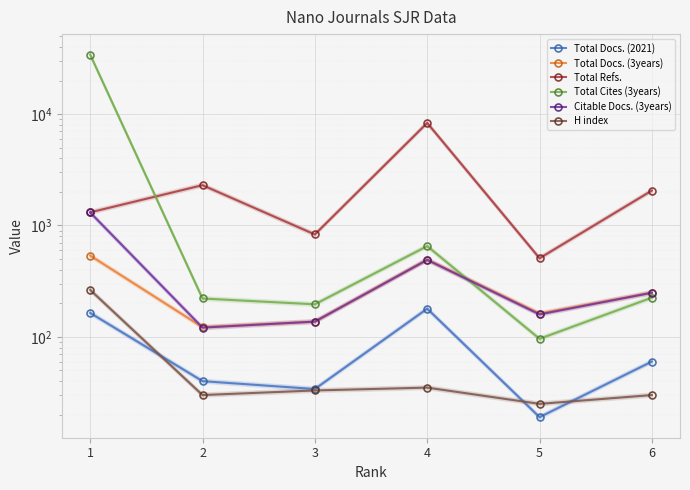

What is the value of the Total Cites (3years) point at the 6th from the left?

225